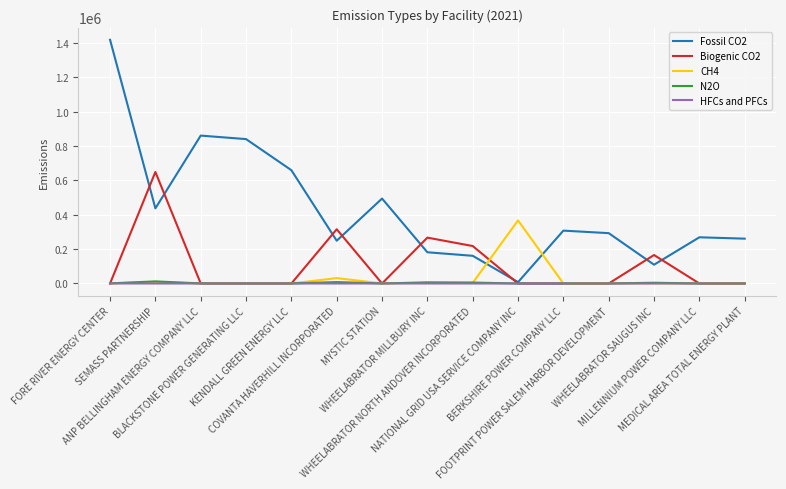

Is this an area chart (filled region under the line)?

No